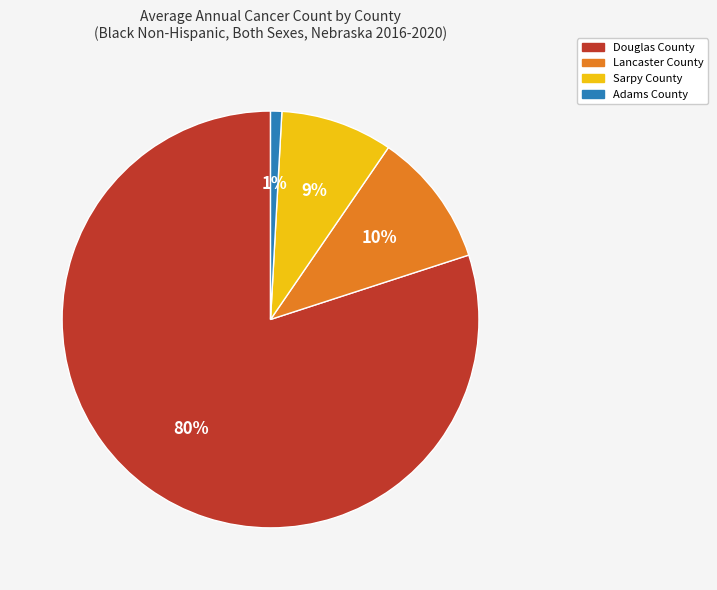

How many segments does this pie chart have?

4